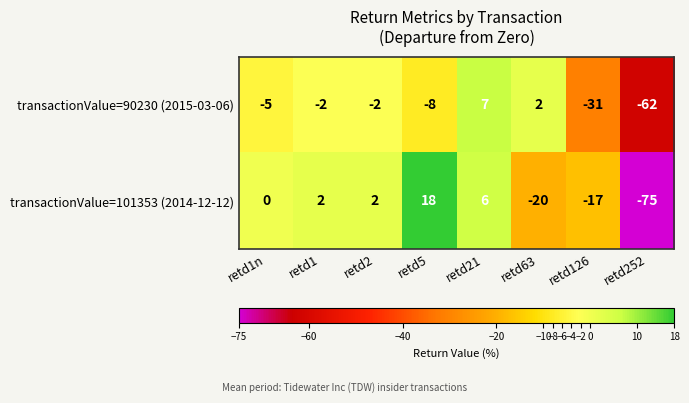

Rank the series by their maximum value, from highest to lowest.

transactionValue=101353 (2014-12-12), transactionValue=90230 (2015-03-06)